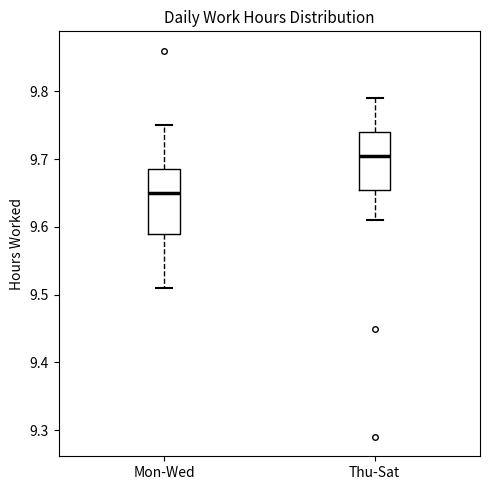

Reading left to right, read every box against the y-axis: the position of its median line, the range the box covers, and the ends of its whiskers. The values are not printed on the chart, so give them approximately, as read against the axis.

Mon-Wed: median 9.65, box 9.59 to 9.69, whiskers 9.51 to 9.75
Thu-Sat: median 9.71, box 9.66 to 9.74, whiskers 9.61 to 9.79